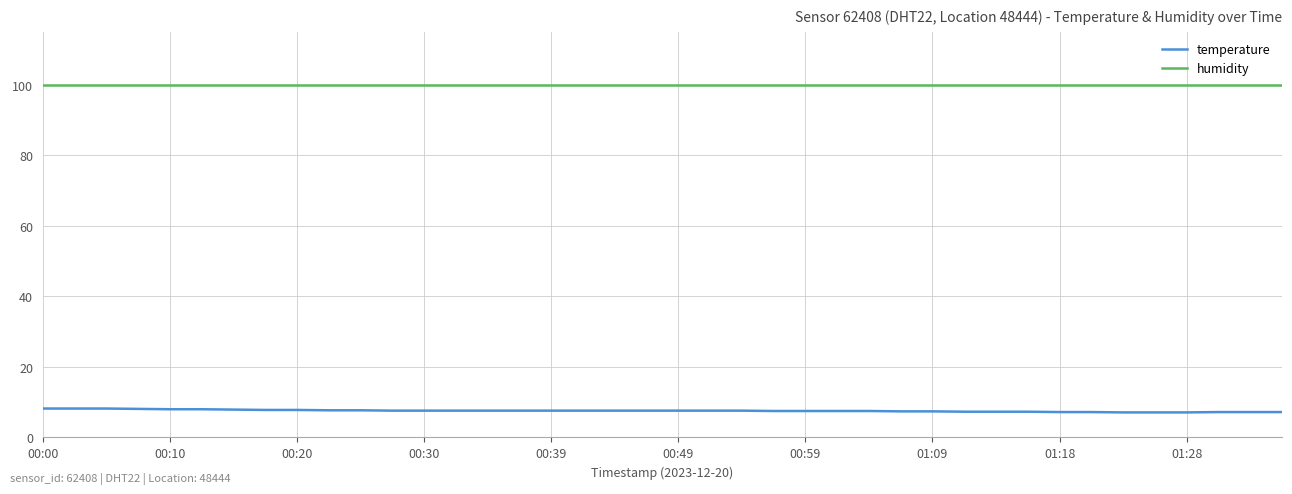

True or false: temperature and humidity cross at least once.

False